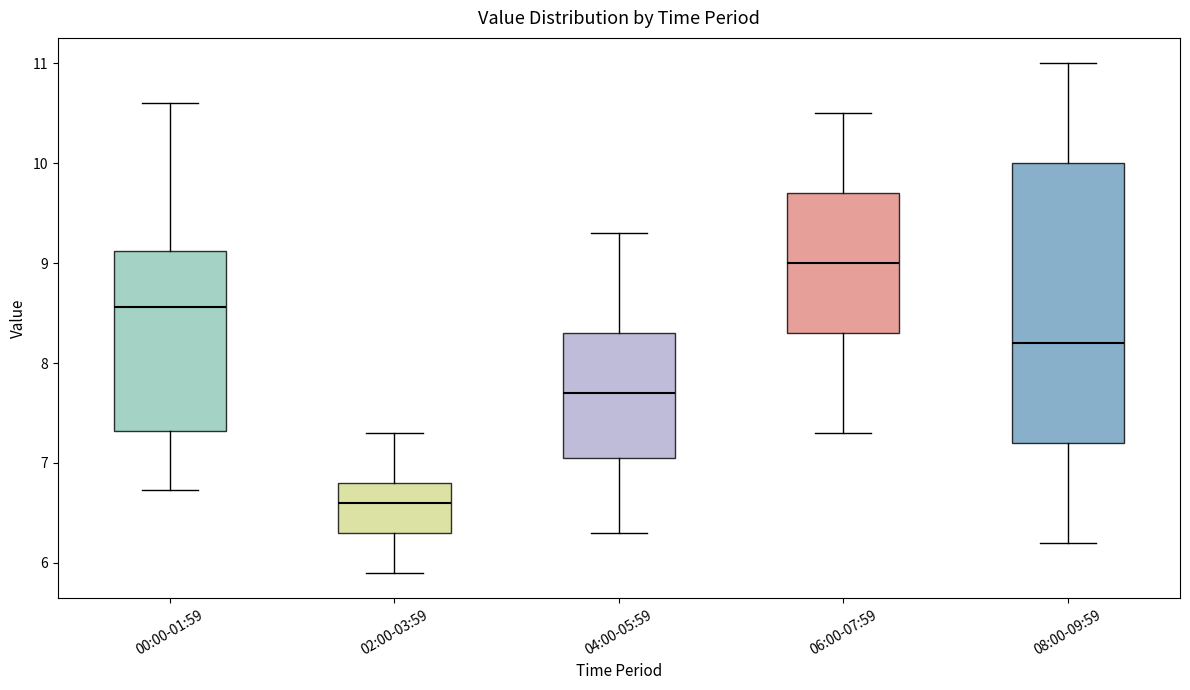

Reading left to right, read every box against the y-axis: the position of its median line, the range the box covers, and the ends of its whiskers. The values are not printed on the chart, so give them approximately, as read against the axis.

00:00-01:59: median 8.6, box 7.3 to 9.1, whiskers 6.7 to 10.6
02:00-03:59: median 6.6, box 6.3 to 6.8, whiskers 5.9 to 7.3
04:00-05:59: median 7.7, box 7.1 to 8.3, whiskers 6.3 to 9.3
06:00-07:59: median 9.0, box 8.3 to 9.7, whiskers 7.3 to 10.5
08:00-09:59: median 8.2, box 7.2 to 10.0, whiskers 6.2 to 11.0